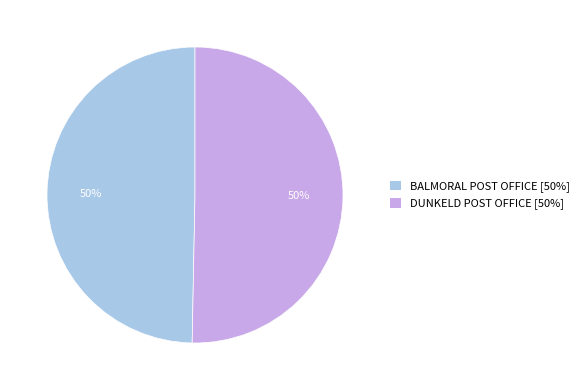

What percentage is the BALMORAL POST OFFICE slice, to the nearest percent?

50%